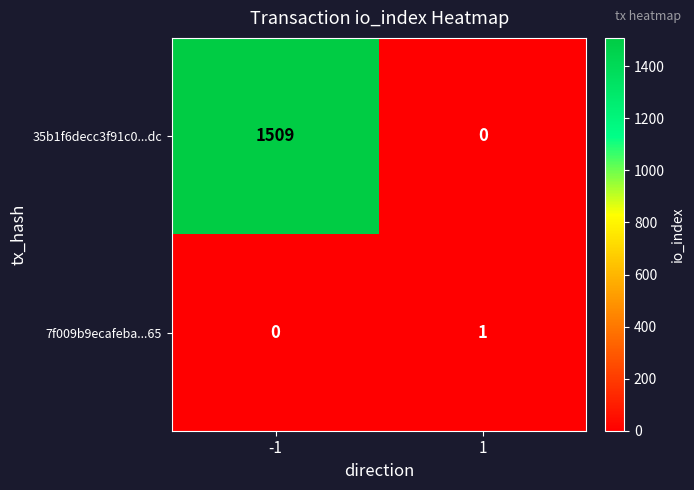

Rank the series by their average value, from highest to lowest.

35b1f6decc3f91c0...dc, 7f009b9ecafeba...65